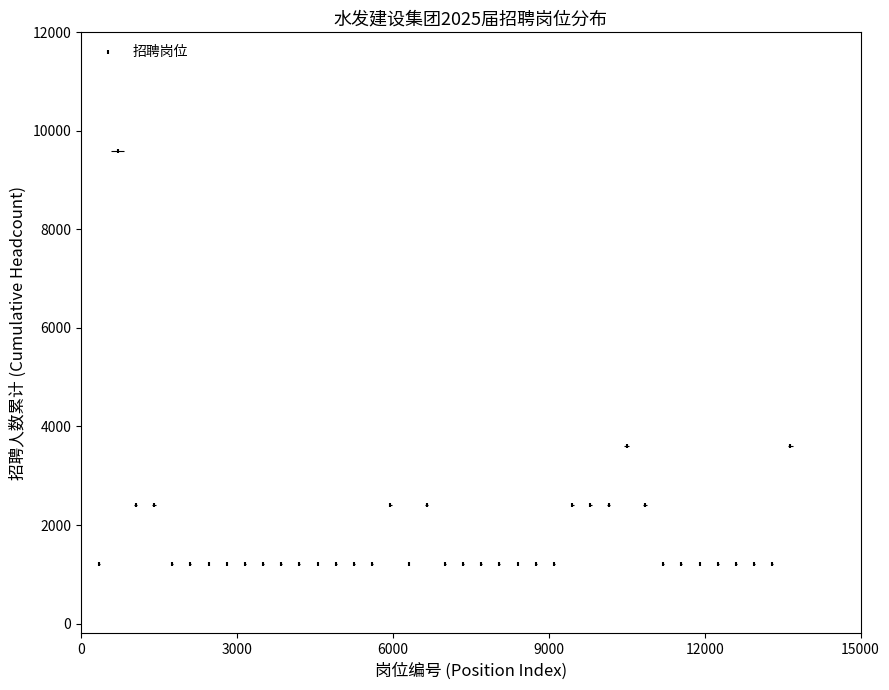

What is the range of X values (max minus min)?

13300